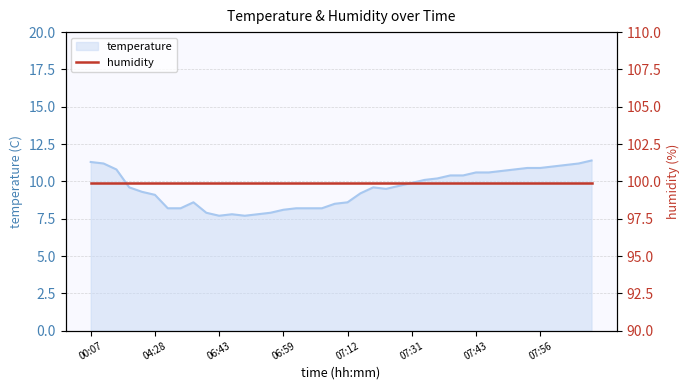

Rank the categories by value from lowest to highest.

06:43, 06:48, 06:46, 06:51, 06:41, 06:57, 06:59, 05:12, 05:28, 07:02, 07:04, 07:07, 07:09, 06:38, 07:12, 04:28, 07:22, 03:31, 07:26, 03:25, 07:24, 07:29, 07:31, 07:34, 07:36, 07:39, 07:41, 07:43, 07:46, 07:48, 00:50, 07:51, 07:53, 07:56, 07:58, 08:00, 00:16, 08:03, 00:07, 08:05